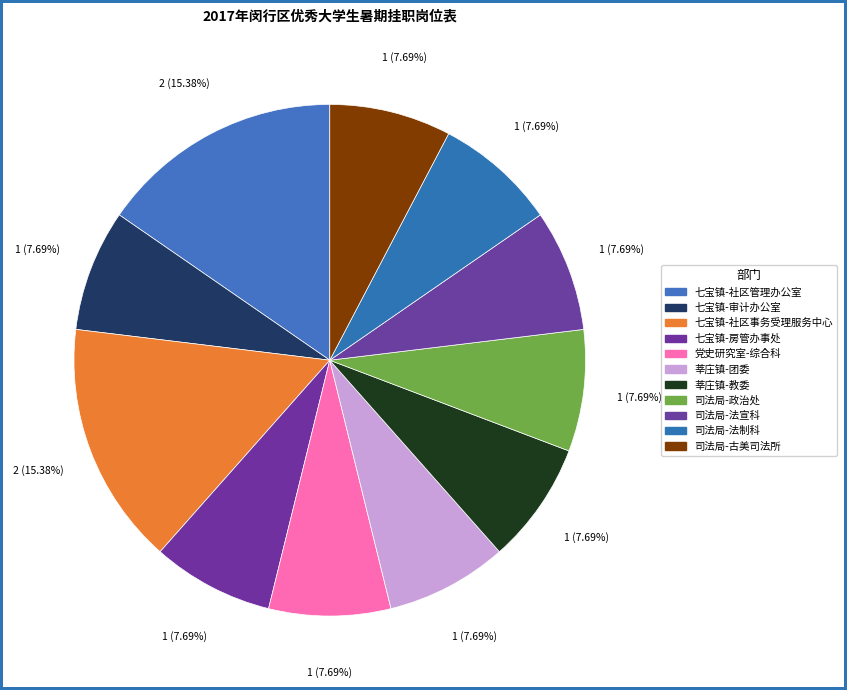

The 七宝镇-社区事务受理服务中心 slice represents 1% of the pie. True or false?

False